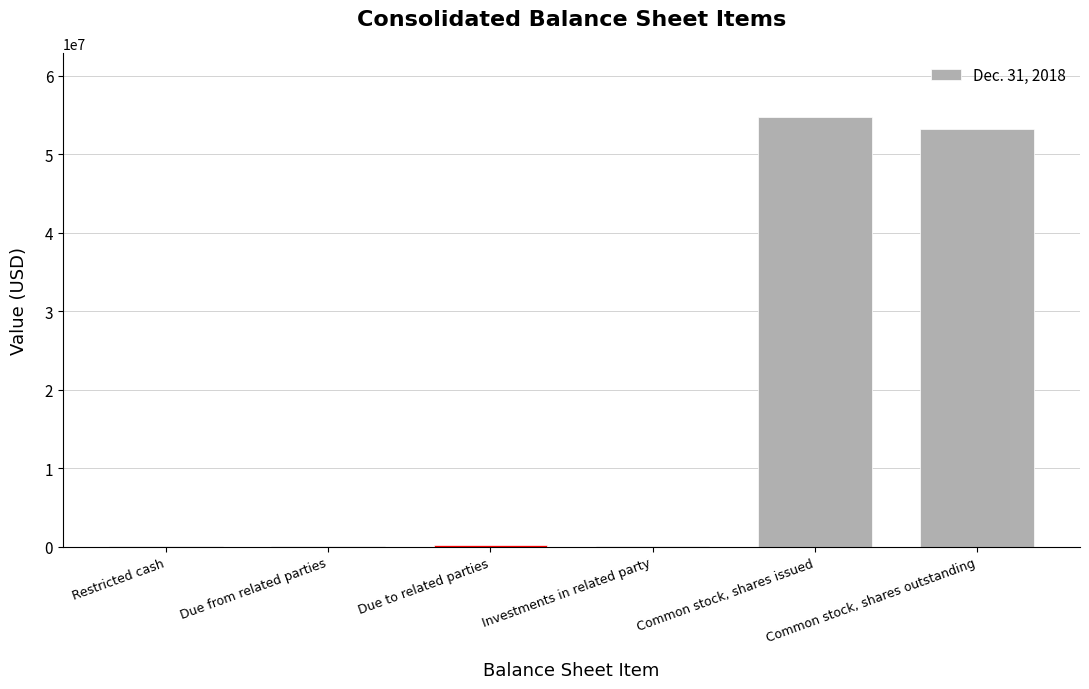

What is the maximum value shown in the chart?

54715287